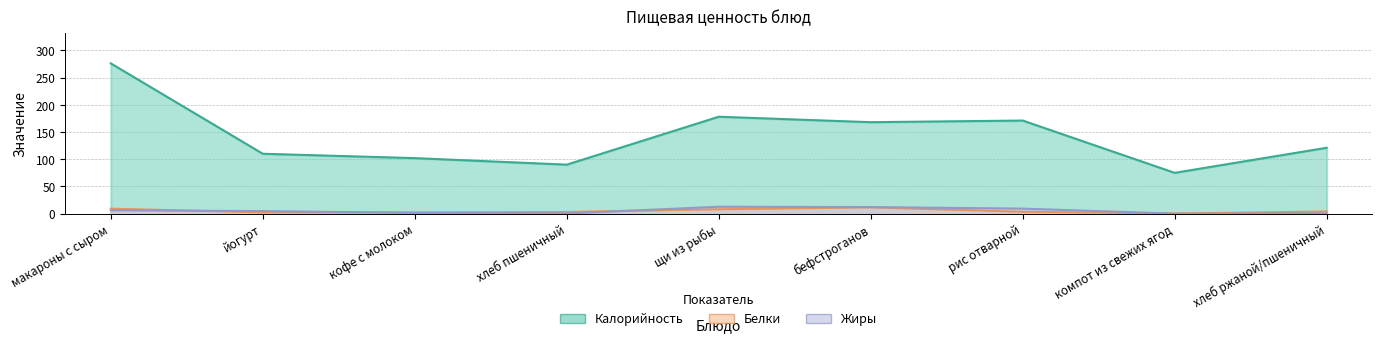

How many interior local peaks does the Белки series have?

1